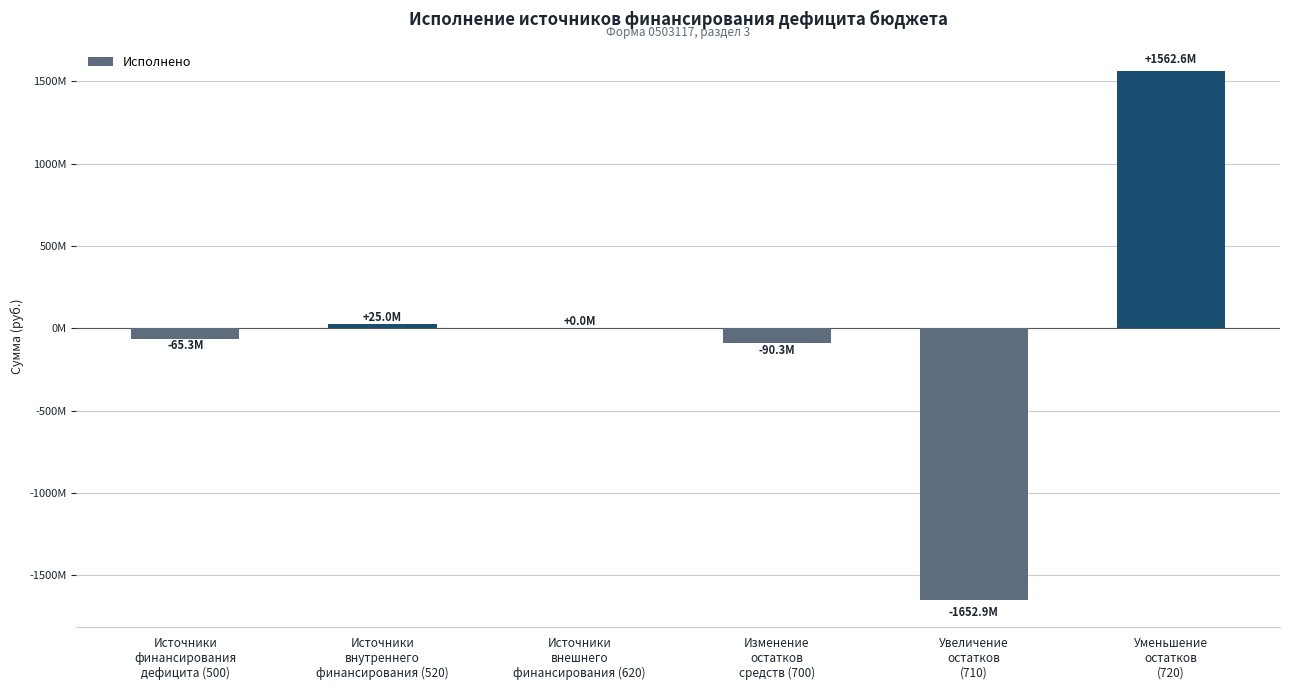

Reading left to right, what are all the values shown in this chart?

Источники
финансирования
дефицита (500)=-65317293.5	Источники
внутреннего
финансирования (520)=25000000.0	Источники
внешнего
финансирования (620)=0.0	Изменение
остатков
средств (700)=-90317293.5	Увеличение
остатков
(710)=-1652868034.4	Уменьшение
остатков
(720)=1562550740.9